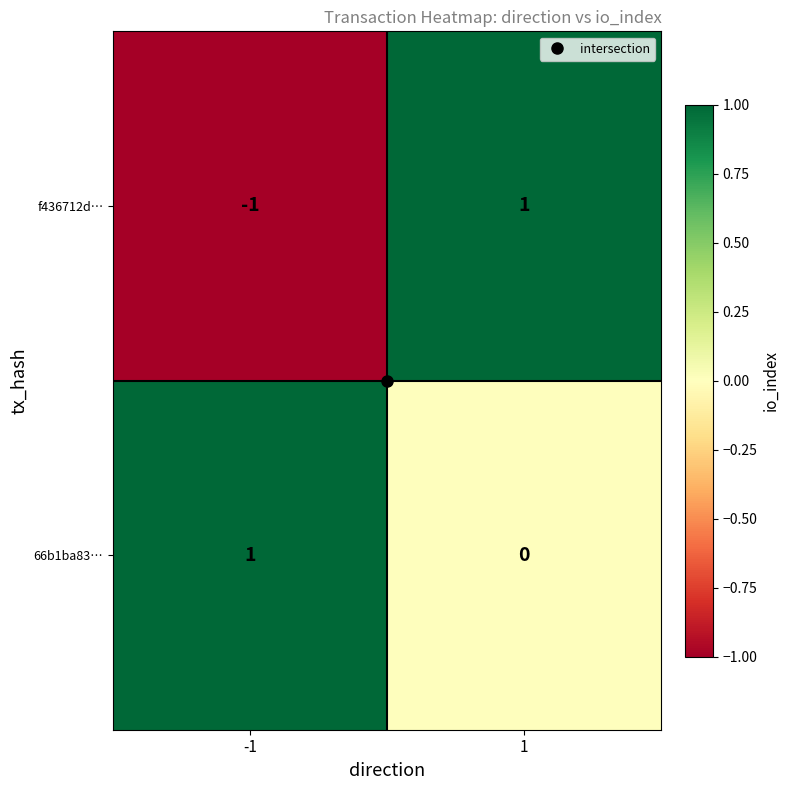

List the labels in order of f436712d… value, largest first.

1, -1